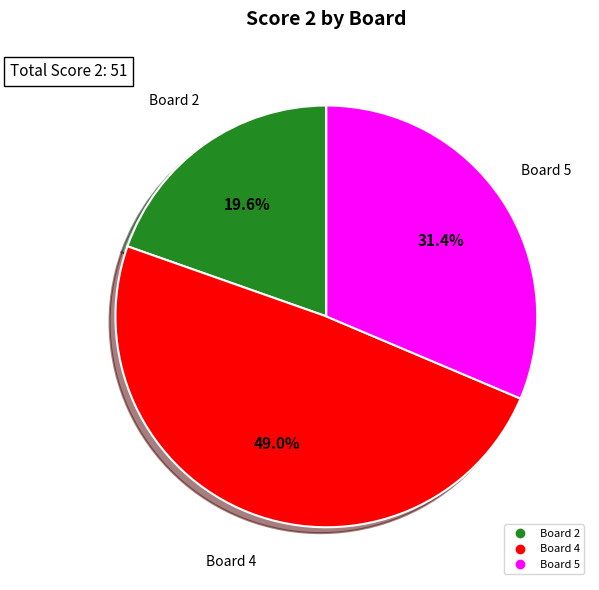

Is there a majority slice in this chart?

No